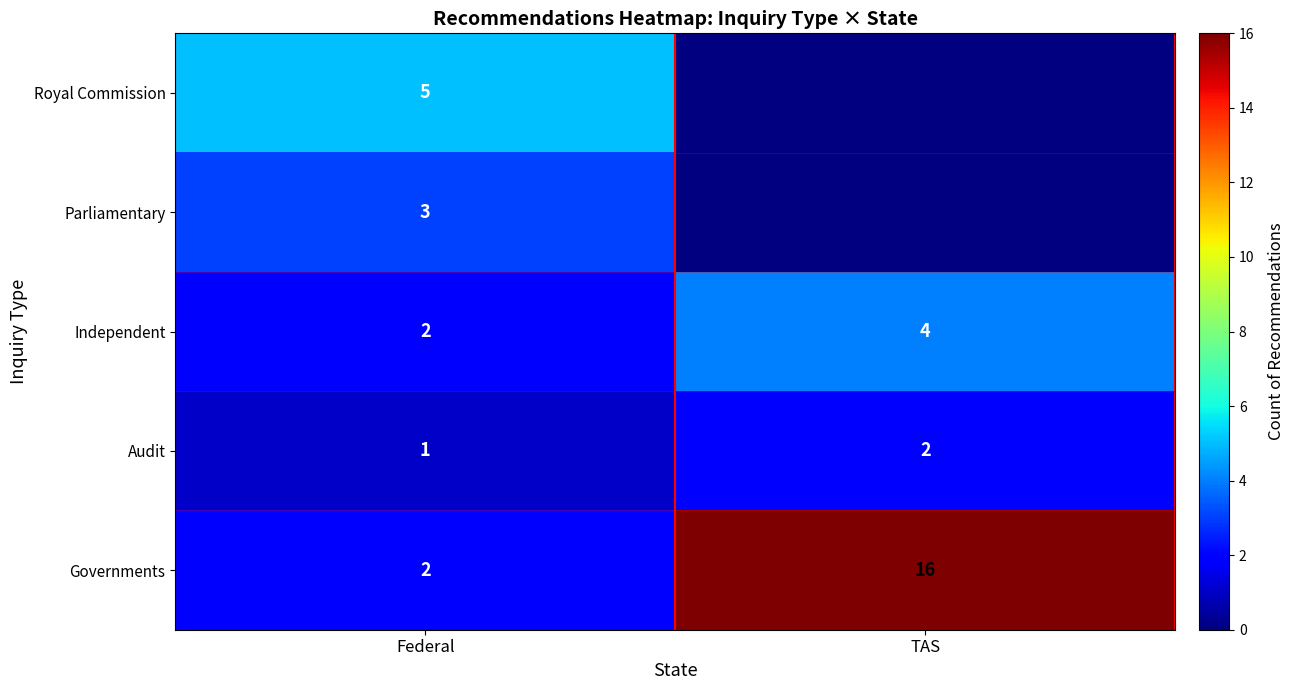

At which category is the sum across all series the highest?

Federal